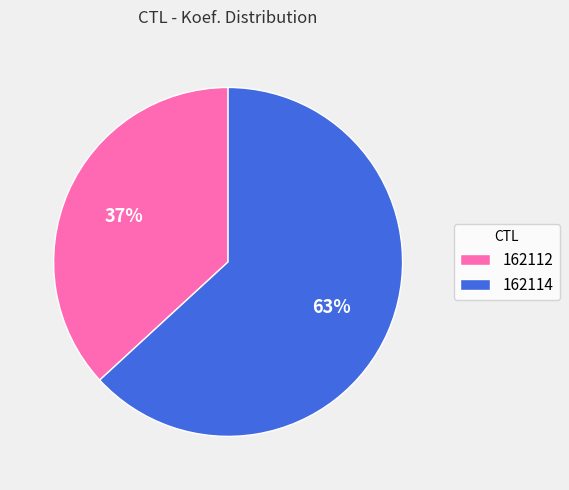

Combined, do 162114 and 162112 account for over 50%?

Yes